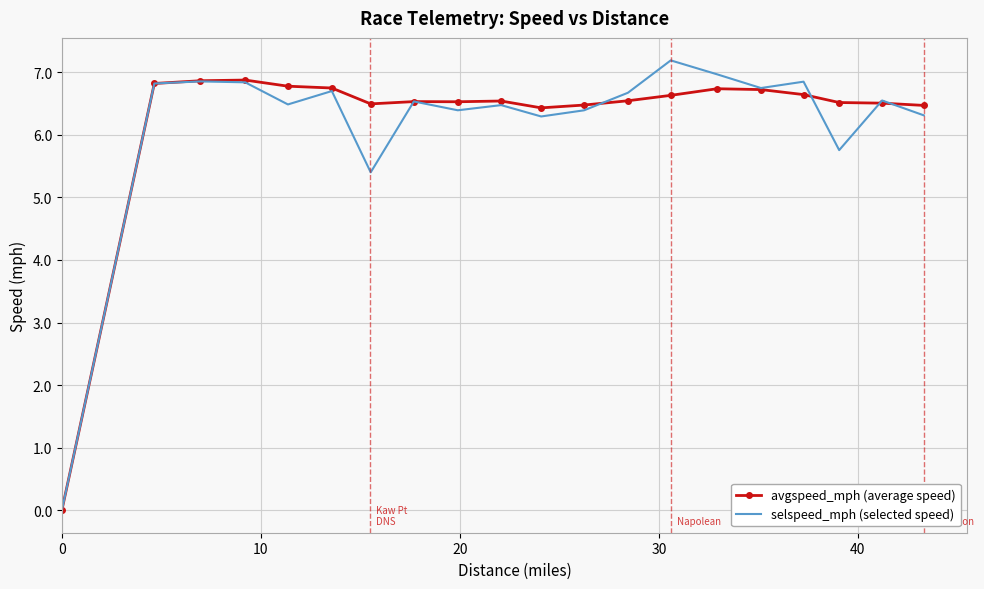

What is the greatest value displayed?

7.2